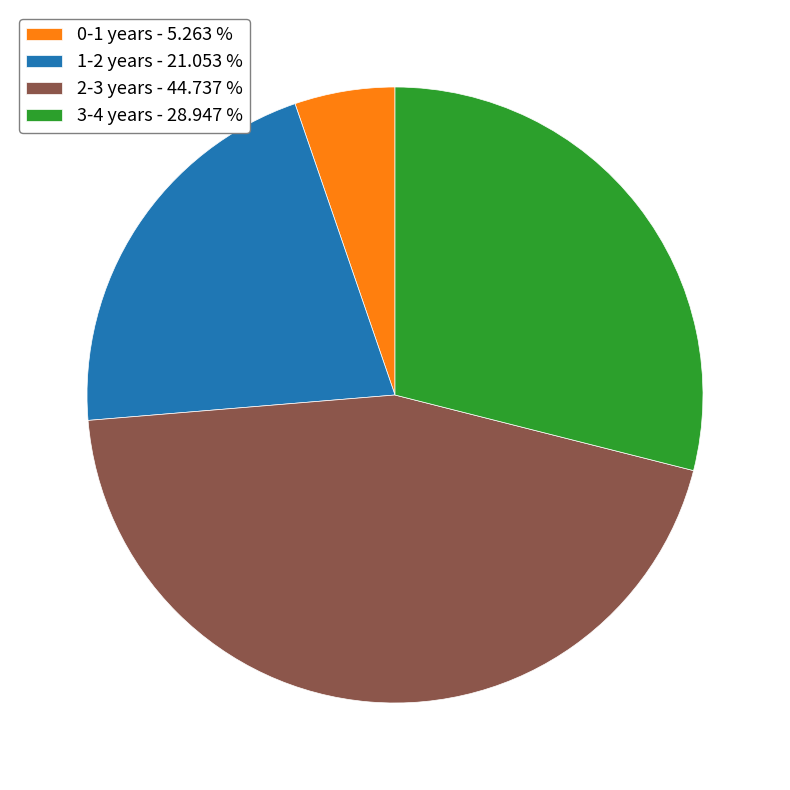

Is 0-1 years - 5.263 % the majority of the pie?

No